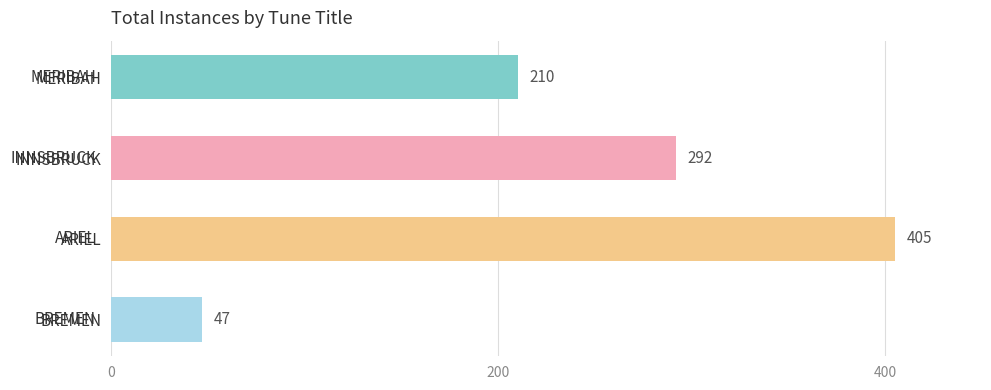

What is the change in value from MERIBAH to ARIEL?

+195